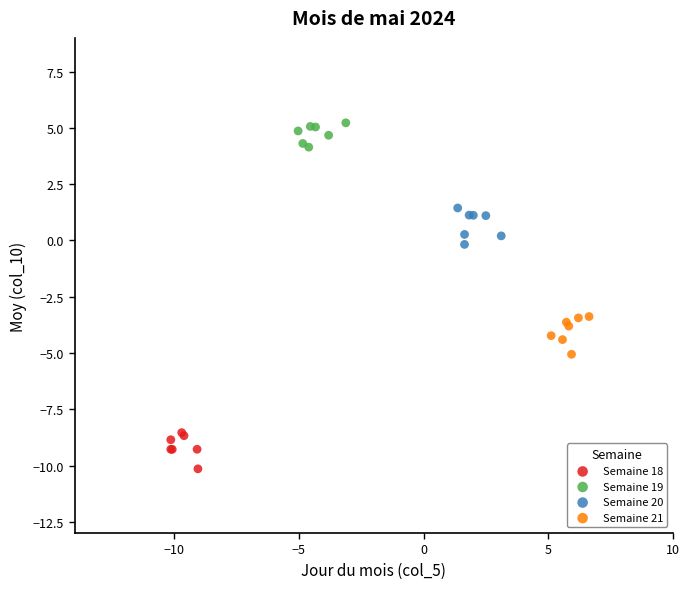

Which series contains the highest Y value?

Semaine 19